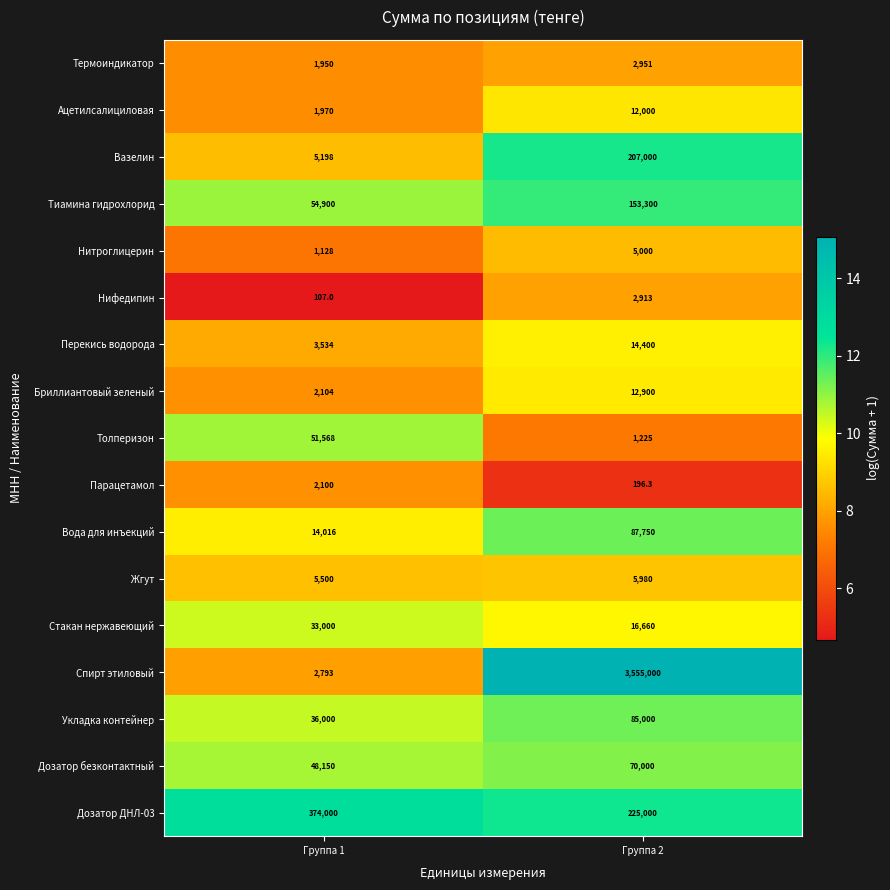

Rank the categories by Жгут value from highest to lowest.

Группа 2, Группа 1